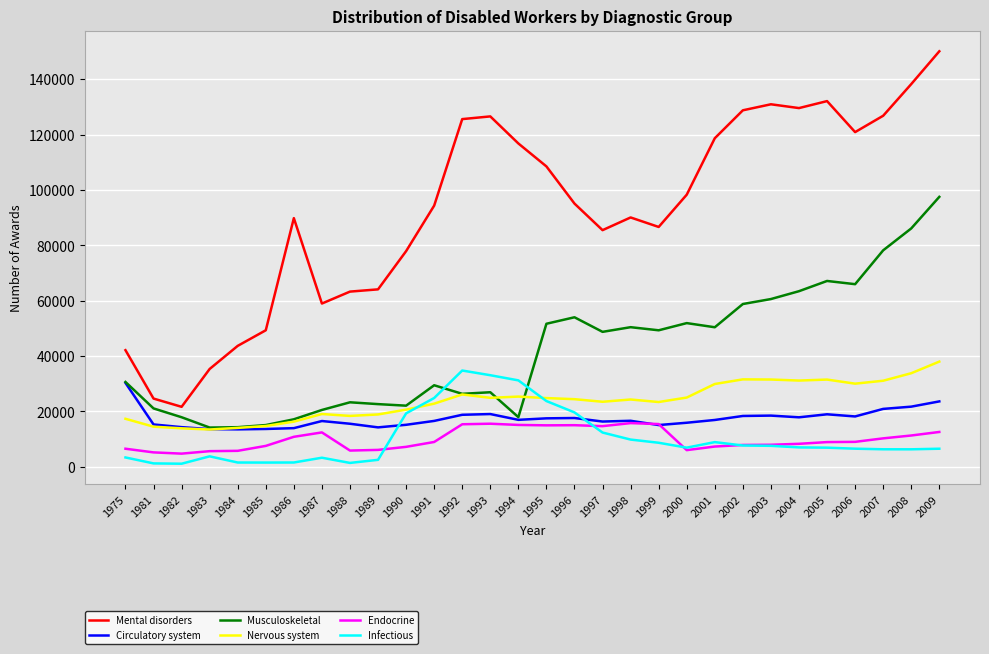

True or false: Mental disorders and Infectious cross at least once.

False